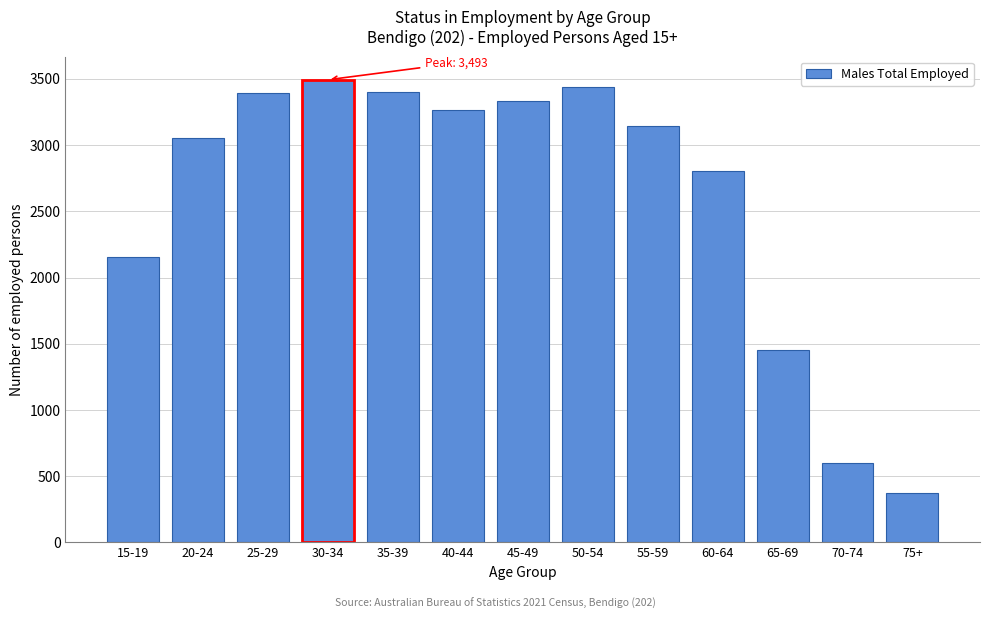

What is the greatest value displayed?

3493